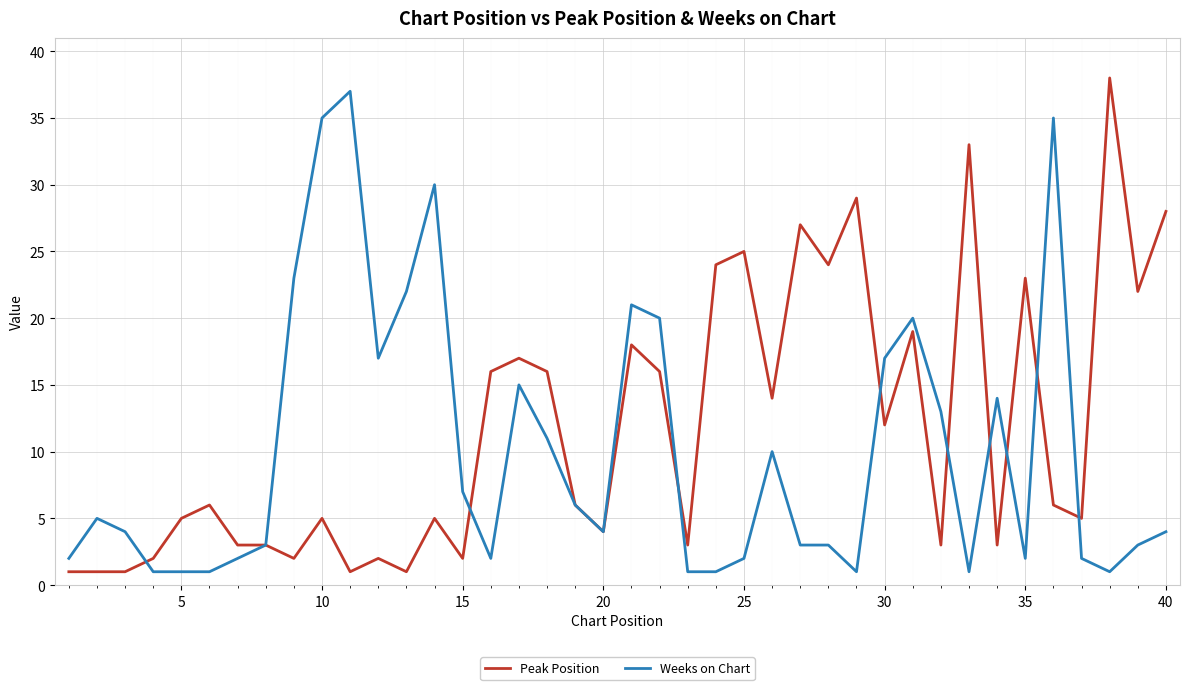

Reading right to left, what are all the values shown in this chart?

Peak Position: 28	22	38	5	6	23	3	33	3	19	12	29	24	27	14	25	24	3	16	18	4	6	16	17	16	2	5	1	2	1	5	2	3	3	6	5	2	1	1	1
Weeks on Chart: 4	3	1	2	35	2	14	1	13	20	17	1	3	3	10	2	1	1	20	21	4	6	11	15	2	7	30	22	17	37	35	23	3	2	1	1	1	4	5	2